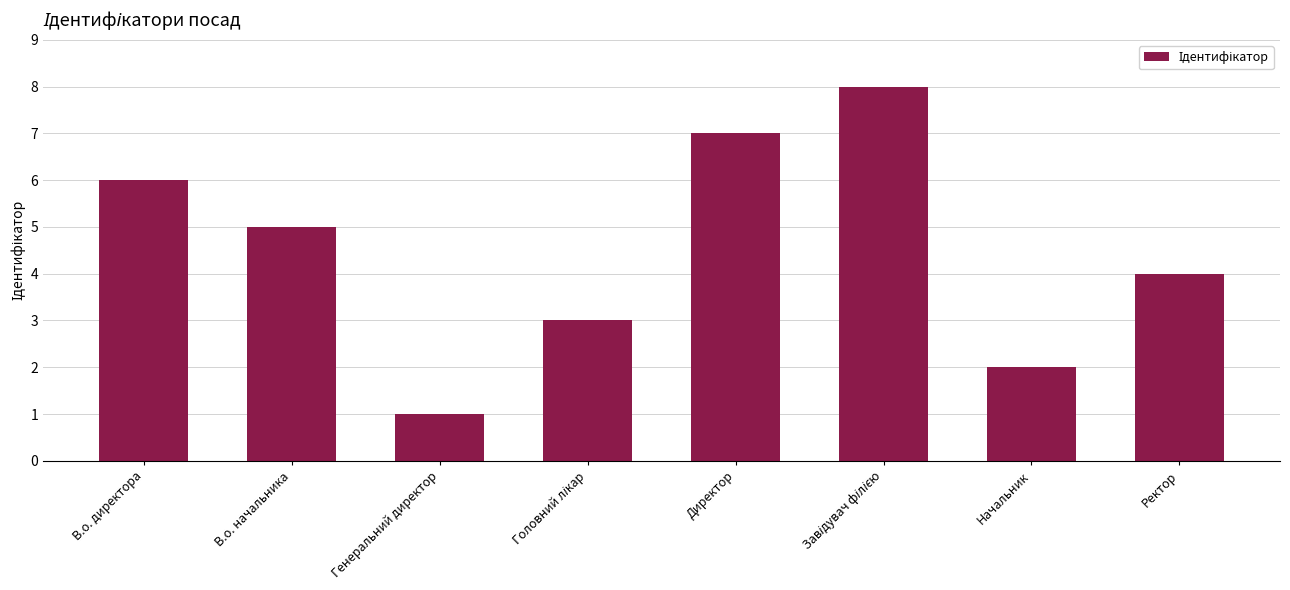

What is the greatest value displayed?

8